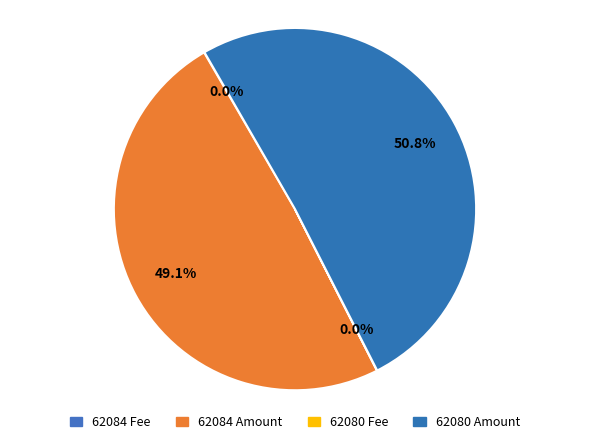

Which slice is the largest?

62080 Amount